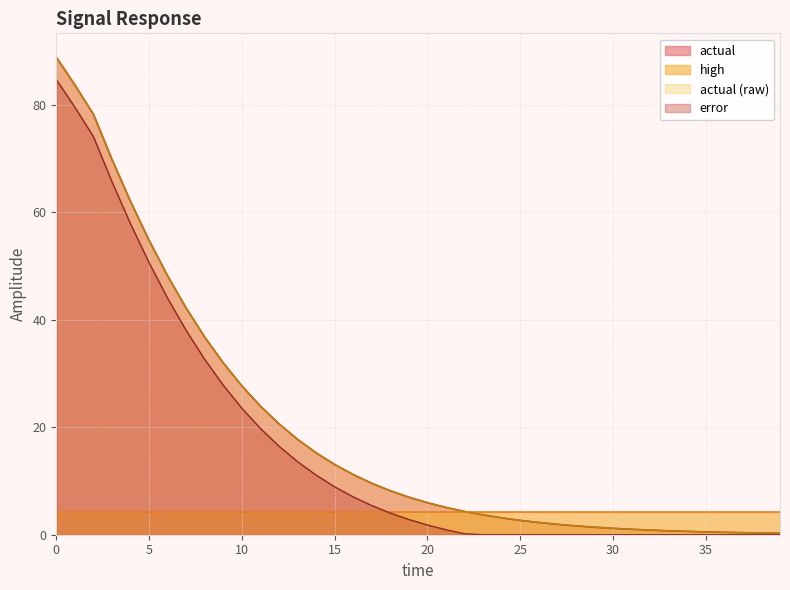

Does the chart have visible grid lines?

Yes